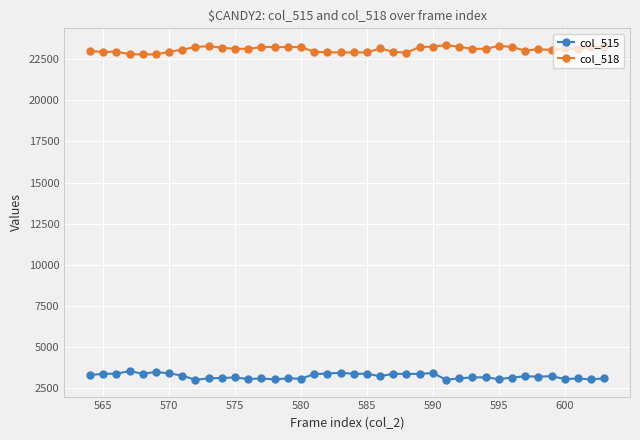

Does the chart display data point markers on the line(s)?

Yes